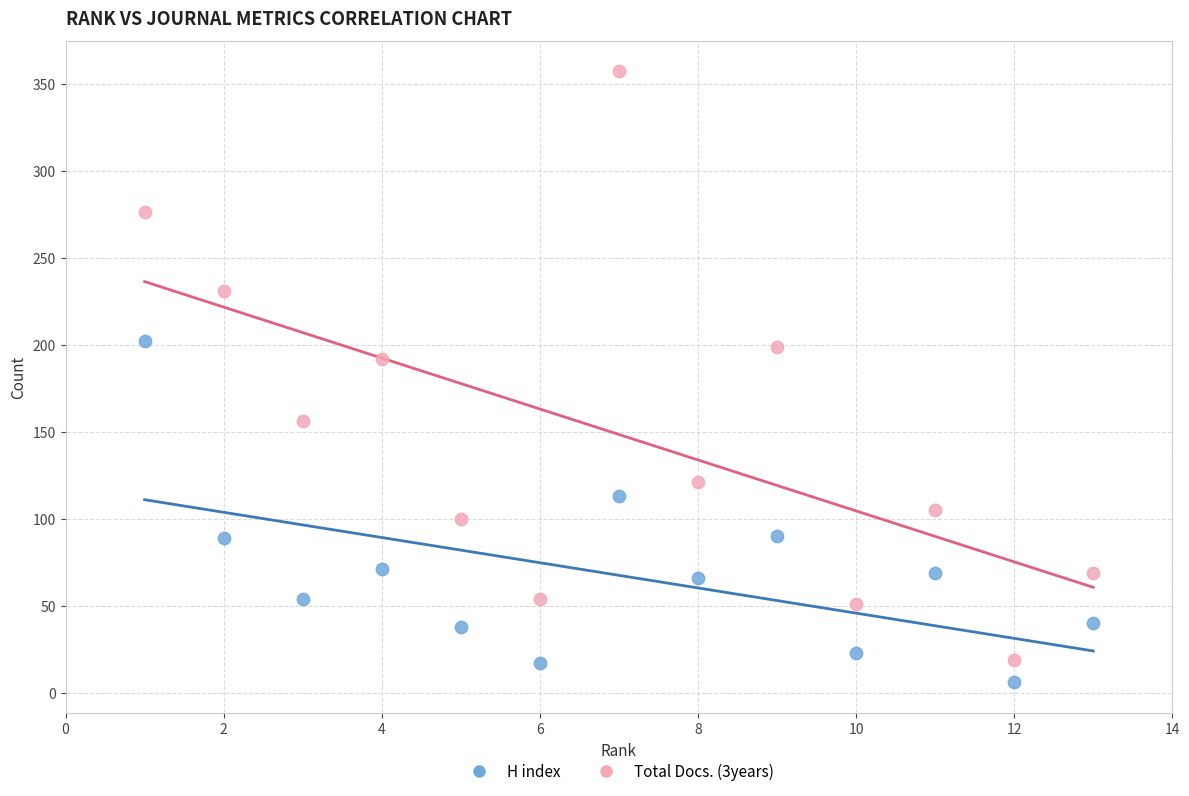

Which series has the largest Y range (max minus min)?

Total Docs. (3years)